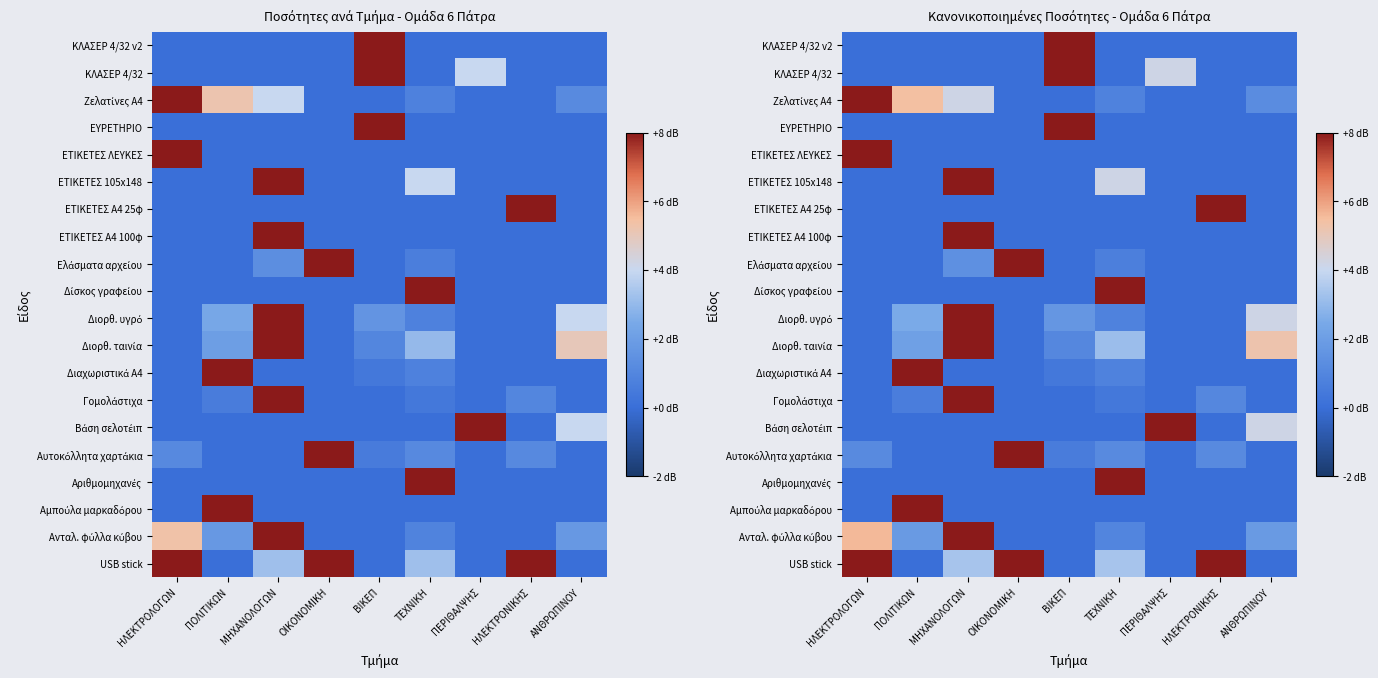

How many series are shown in this chart?

20